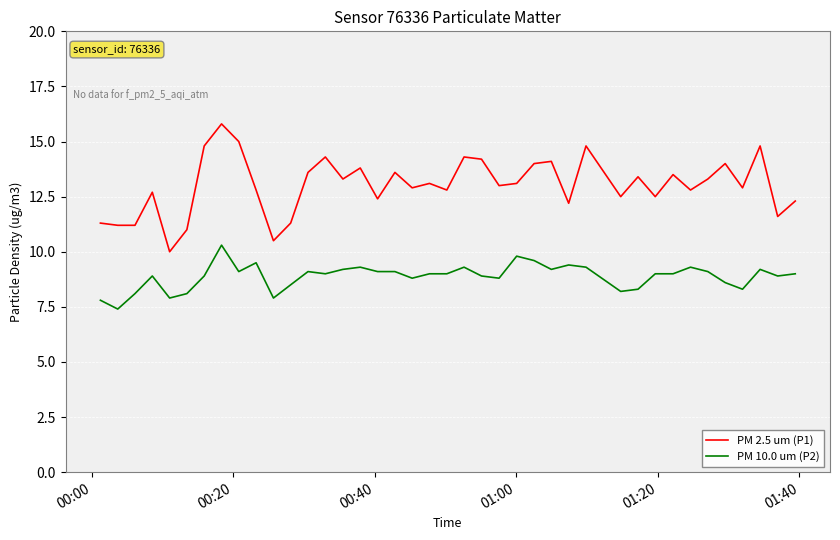

How many categories are shown in the chart?

40